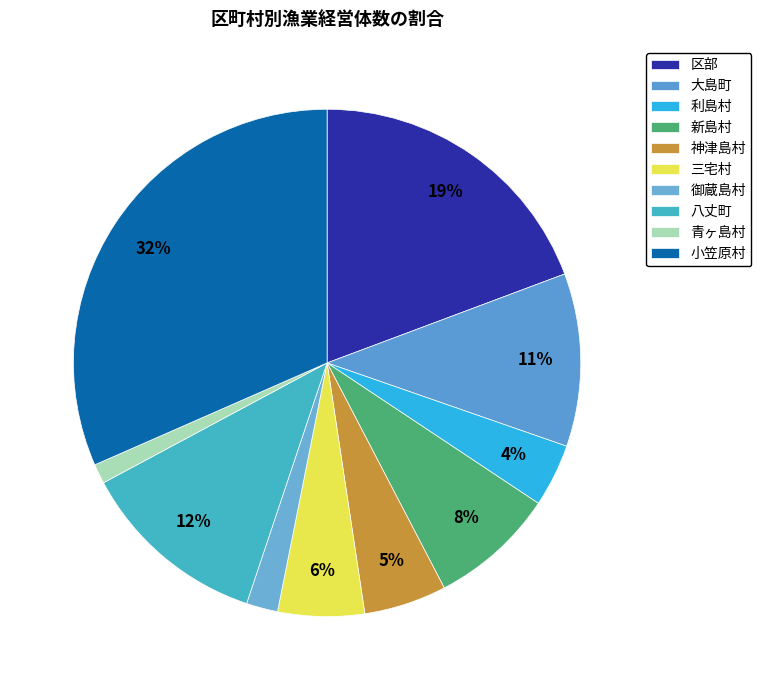

True or false: 神津島村 accounts for 18% of the total.

False